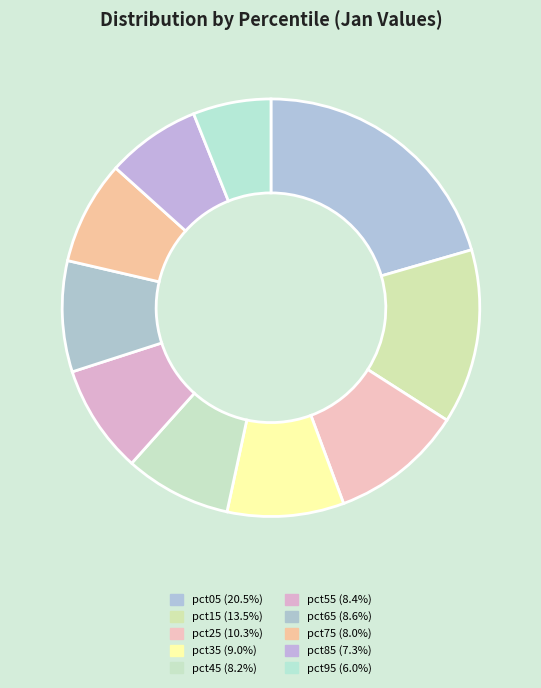

What is the smallest slice in the pie chart?

pct95